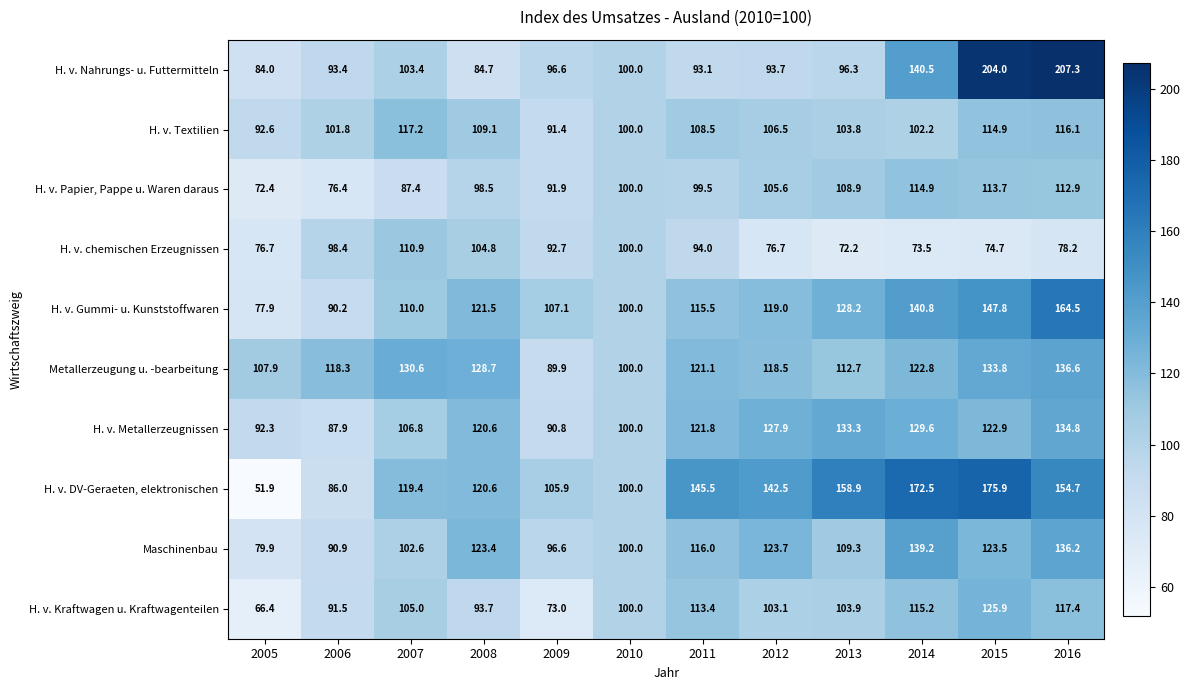

What is the maximum value for Maschinenbau?

139.2